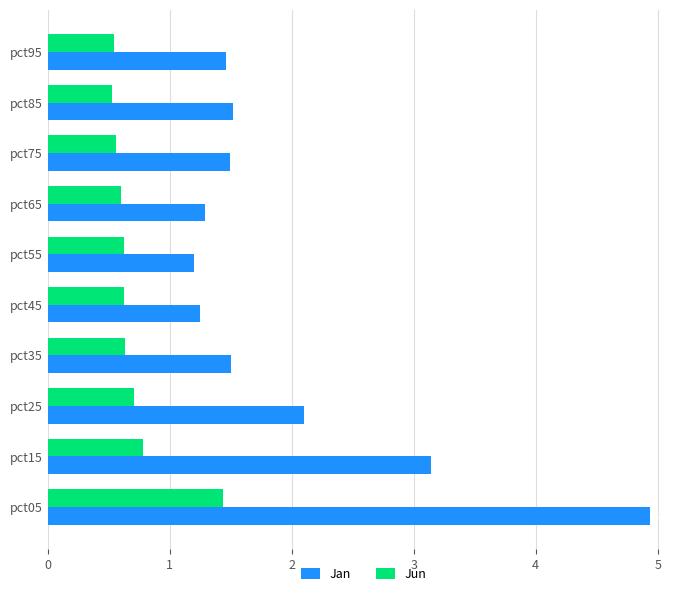

List the series in order of their peak value, lowest first.

Jun, Jan